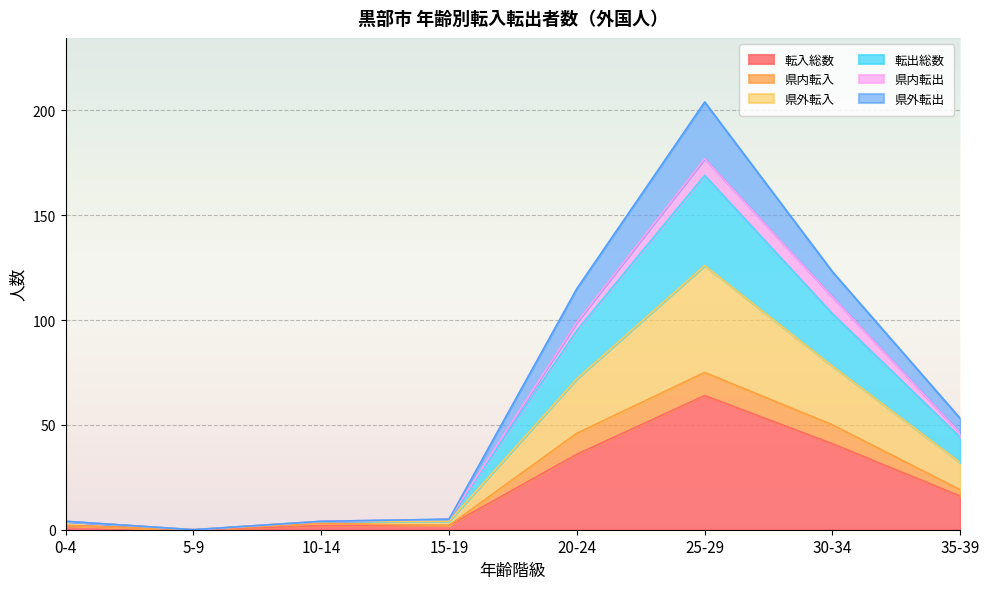

At which category is the sum across all series the highest?

25-29